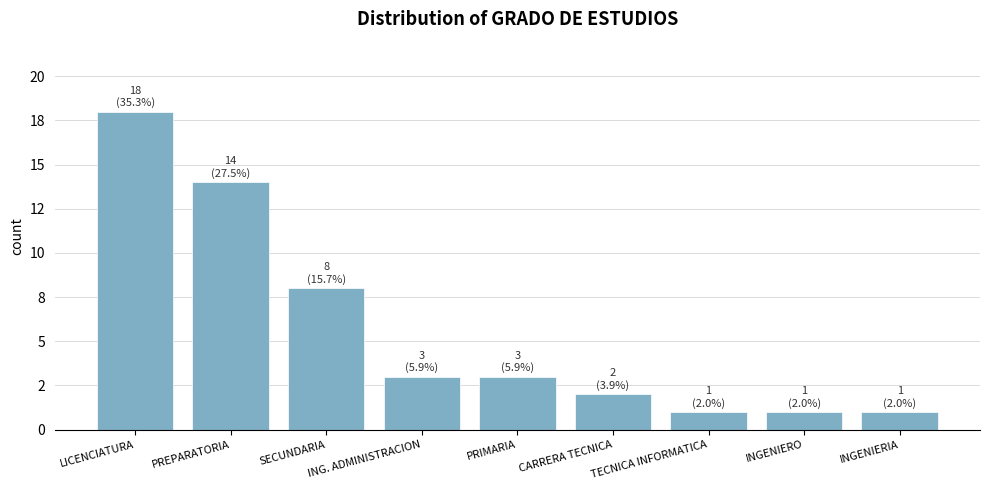

Reading right to left, list all the values displayed in this chart.

1	1	1	2	3	3	8	14	18